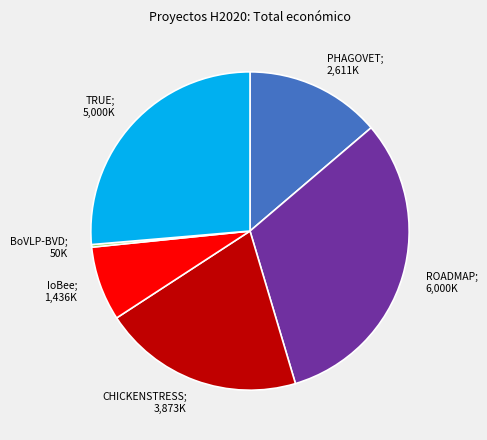

Is there any slice that represents more than half of the pie?

No